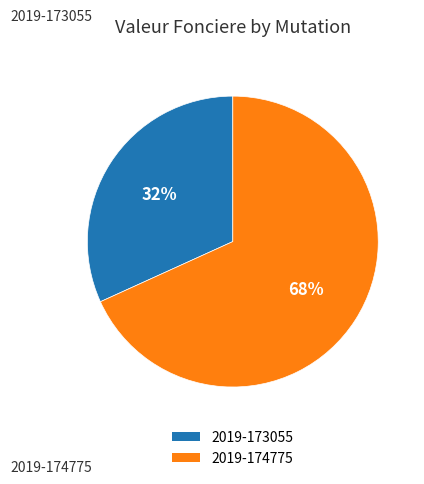

Is it true that 2019-173055 is 32% of the pie?

True